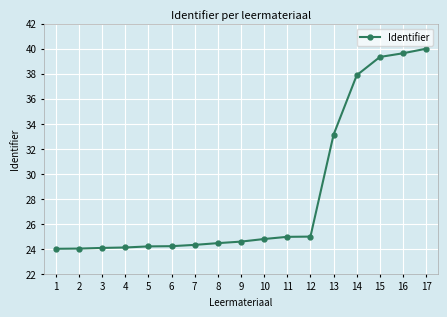

What is the greatest value displayed?

40.0